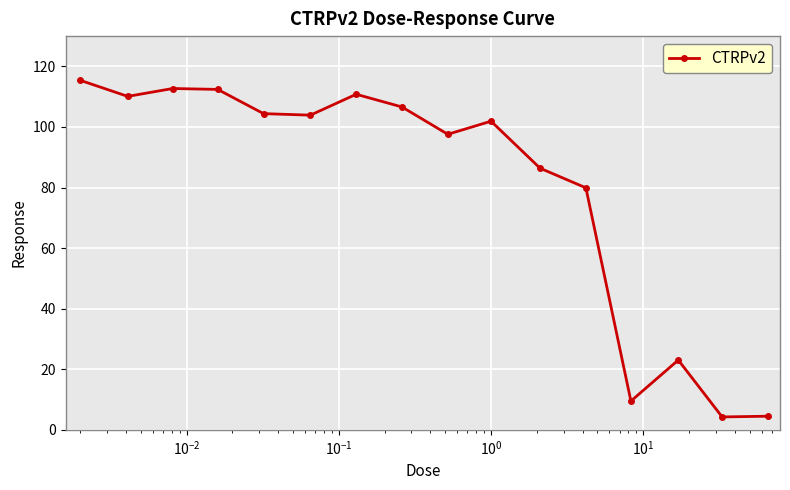

How many lines are shown in the chart?

1